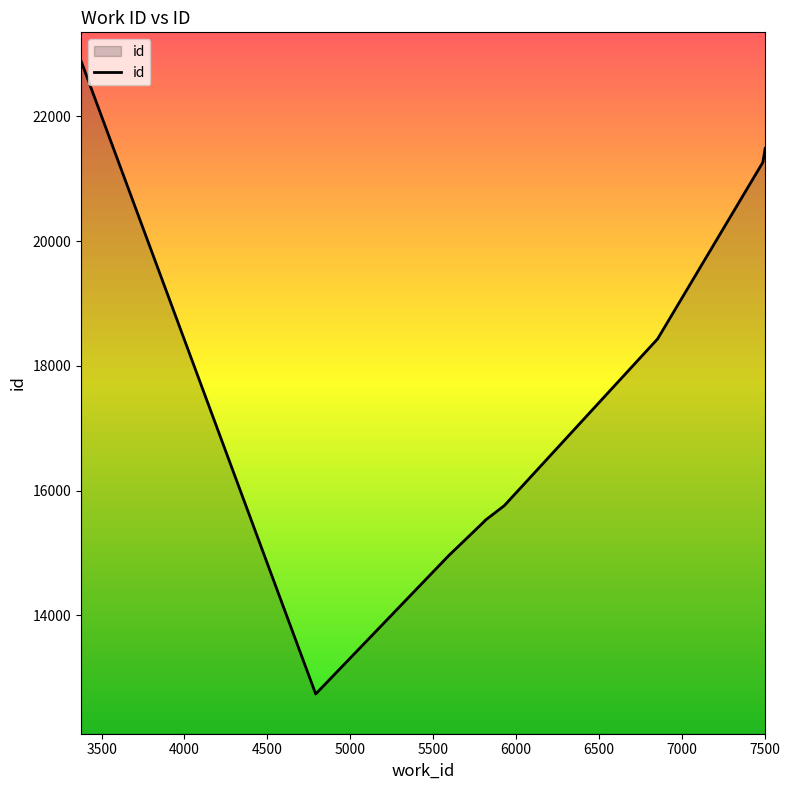

How many data points are above 15760?

4